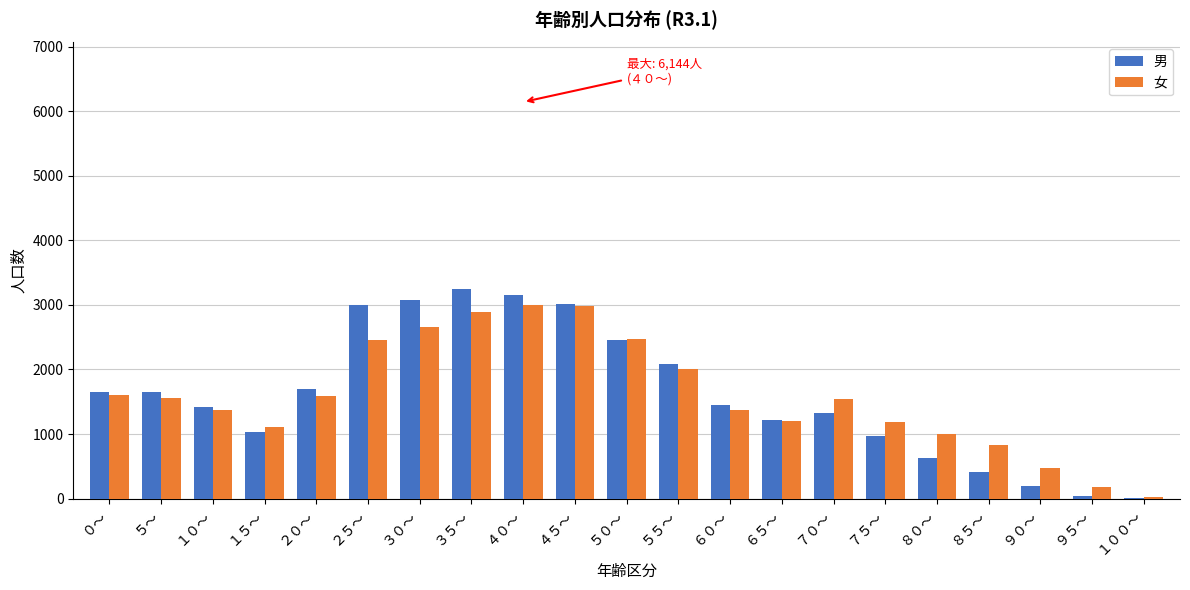

Is the value of 男 at ９５～ greater than the value of 女 at ３０～?

No